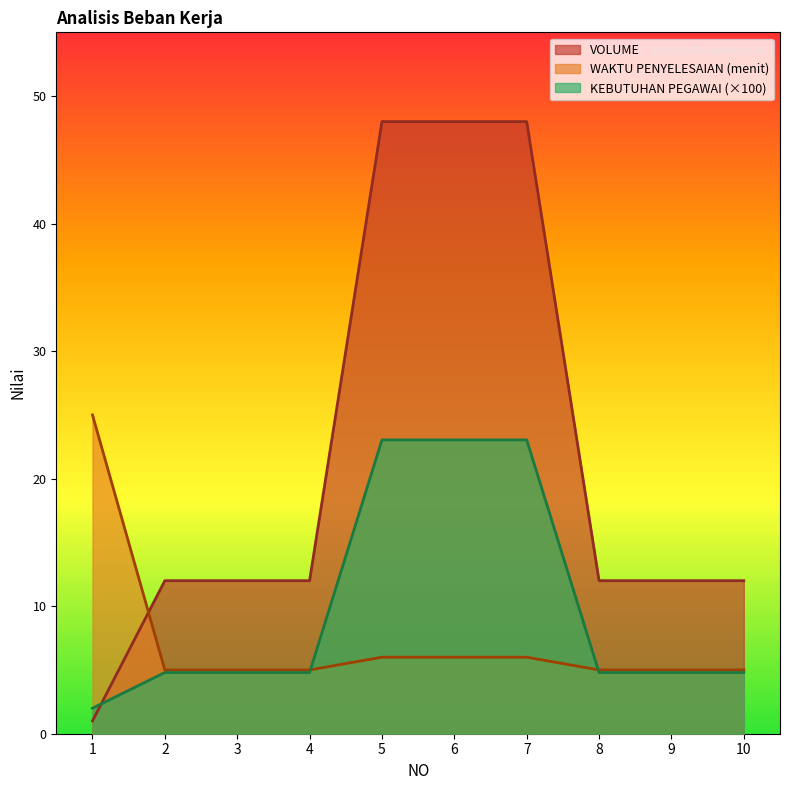

Where do VOLUME and KEBUTUHAN PEGAWAI first cross each other?

1 and 2